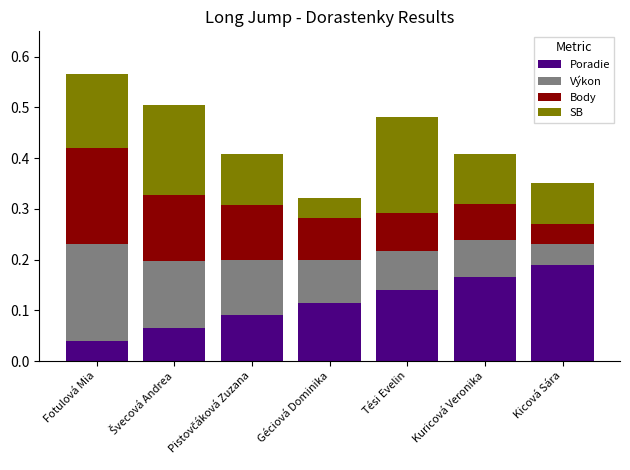

How many data points does each series have?

7